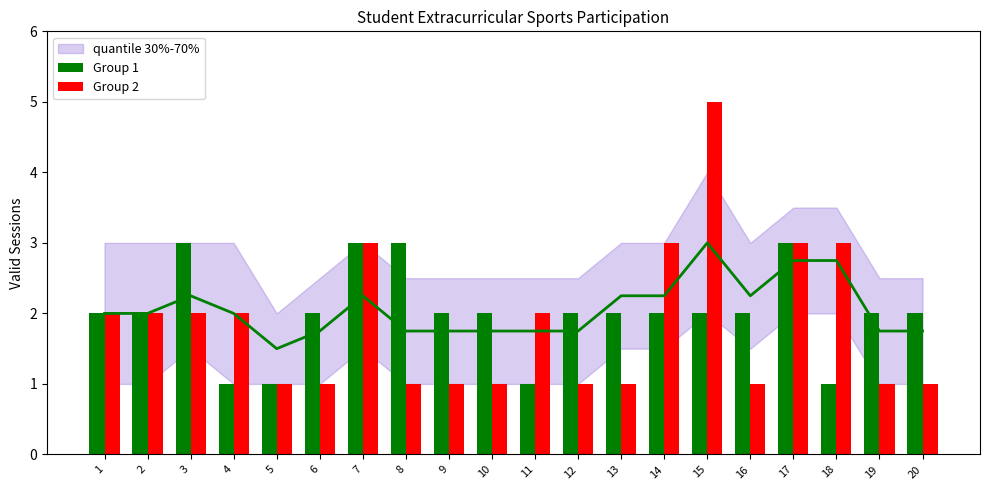

Rank the categories by Group 1 value from highest to lowest.

3, 7, 8, 17, 1, 2, 6, 9, 10, 12, 13, 14, 15, 16, 19, 20, 4, 5, 11, 18